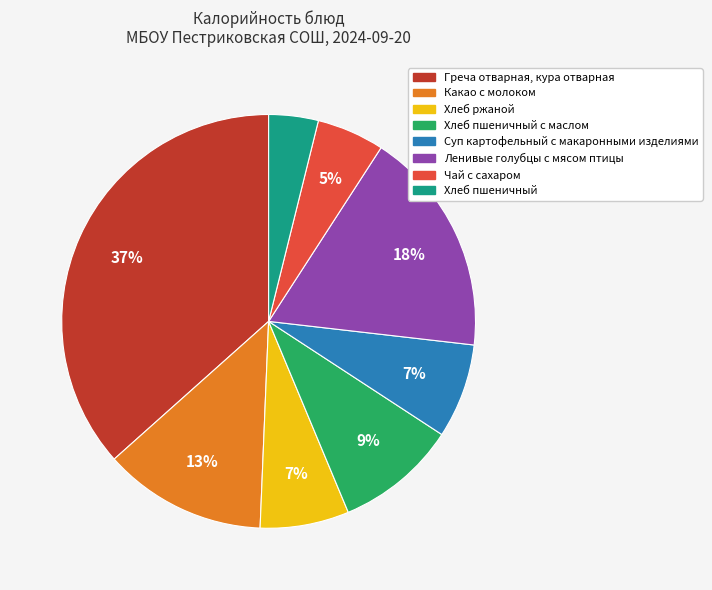

To the nearest percent, what is the difference between the largest and smallest slice percentages?

33%